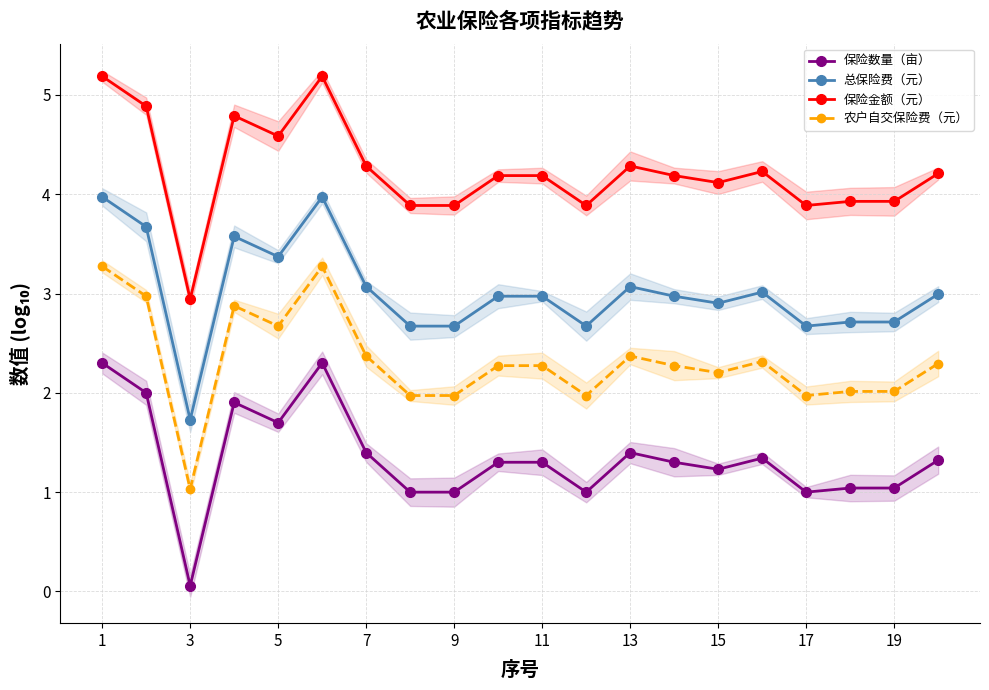

True or false: 农户自交保险费（元） and 总保险费（元） intersect in this chart.

False